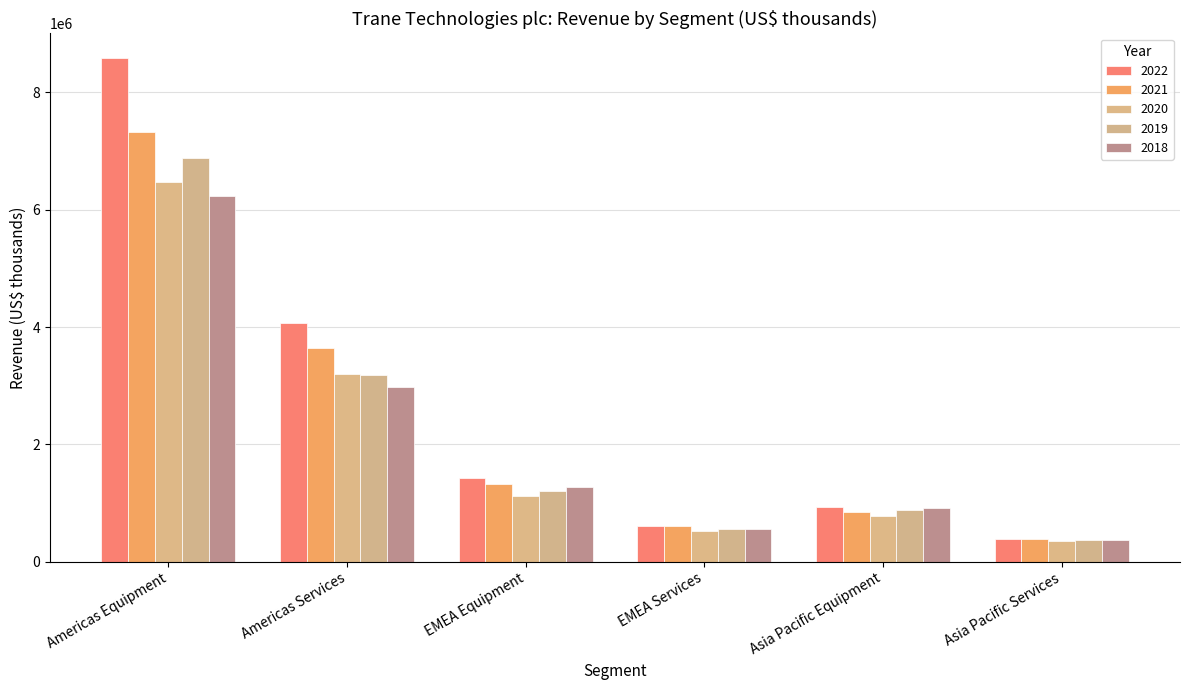

Which series has the largest range (max minus min)?

2022